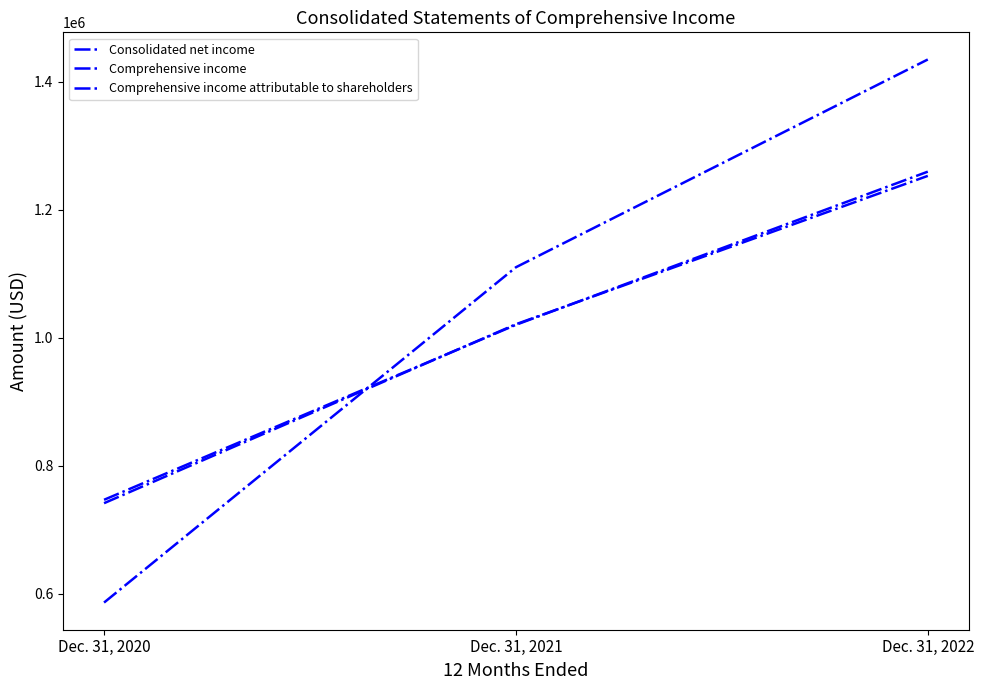

Does the chart have visible grid lines?

No